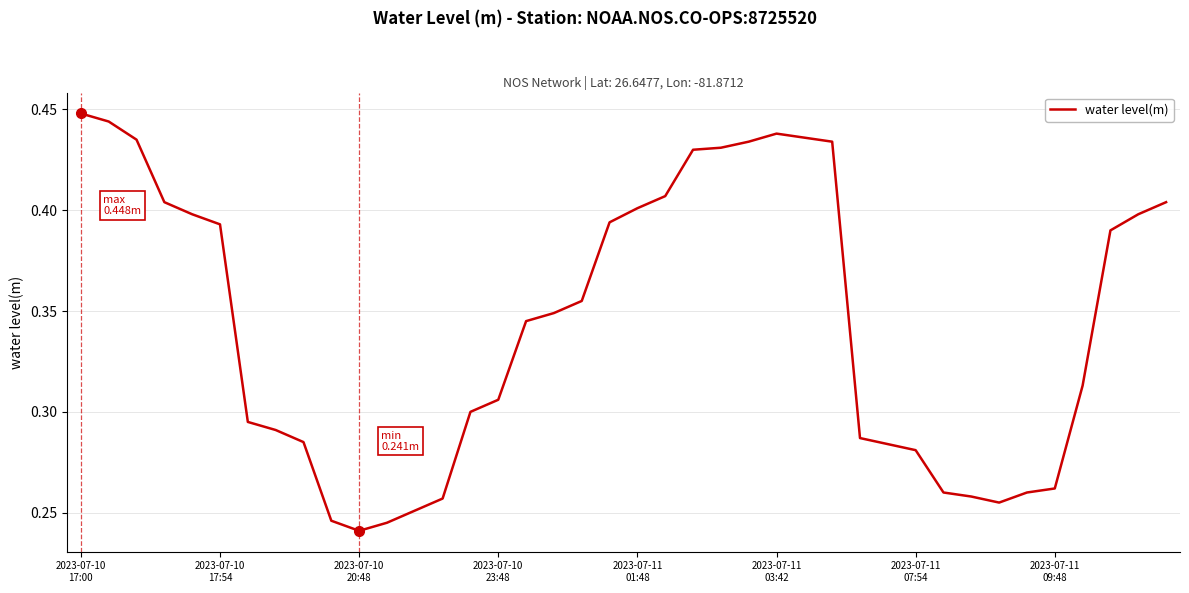

Count the values in the range 0 to 1.

40